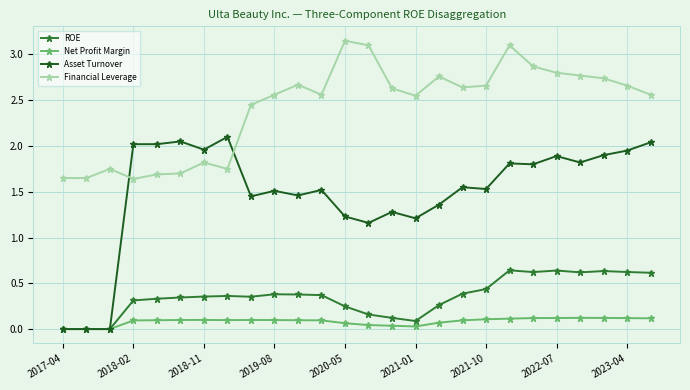

How many data points does each series have?

26